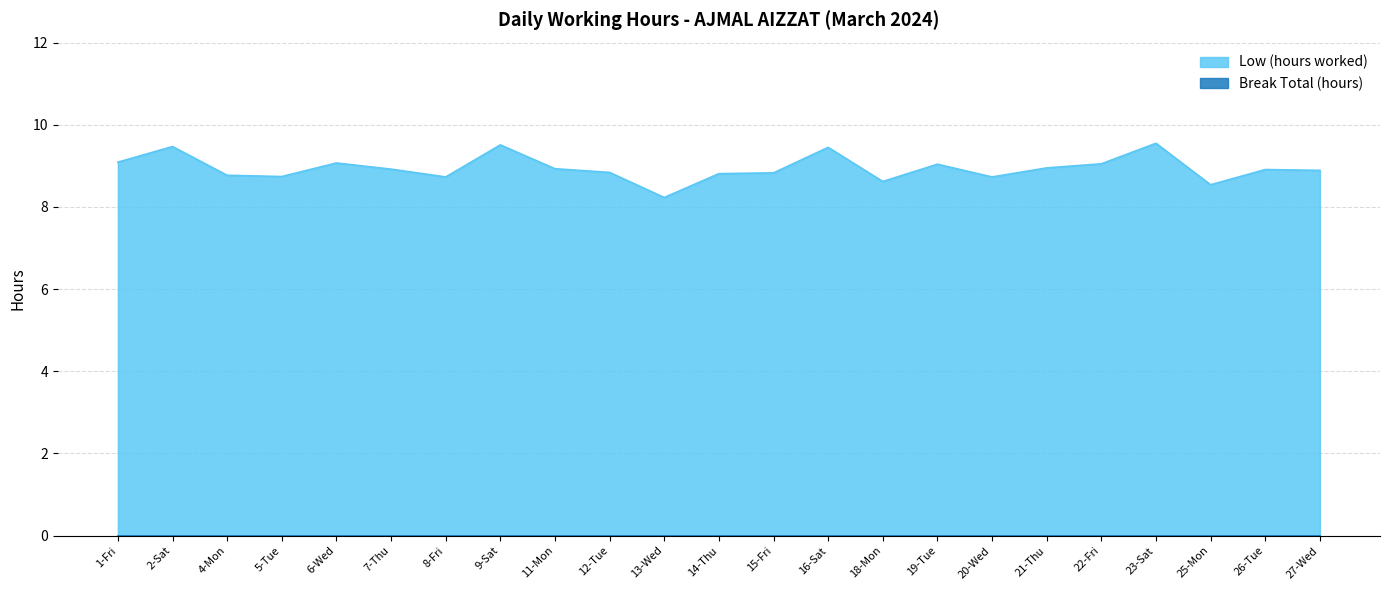

What is the label of the 6th point from the right?

21-Thu